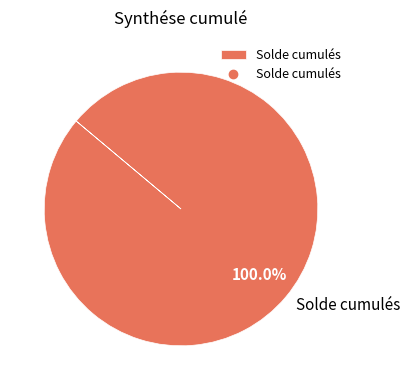

How many slices are in this pie chart?

1